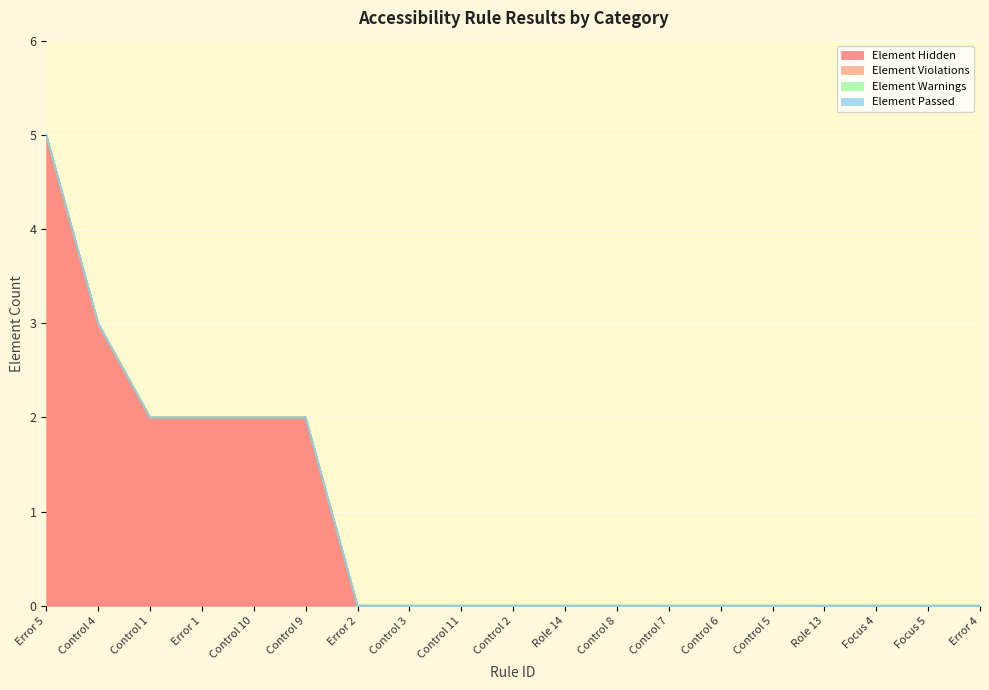

What is the difference between the second highest and minimum values in the Element Hidden series?

3